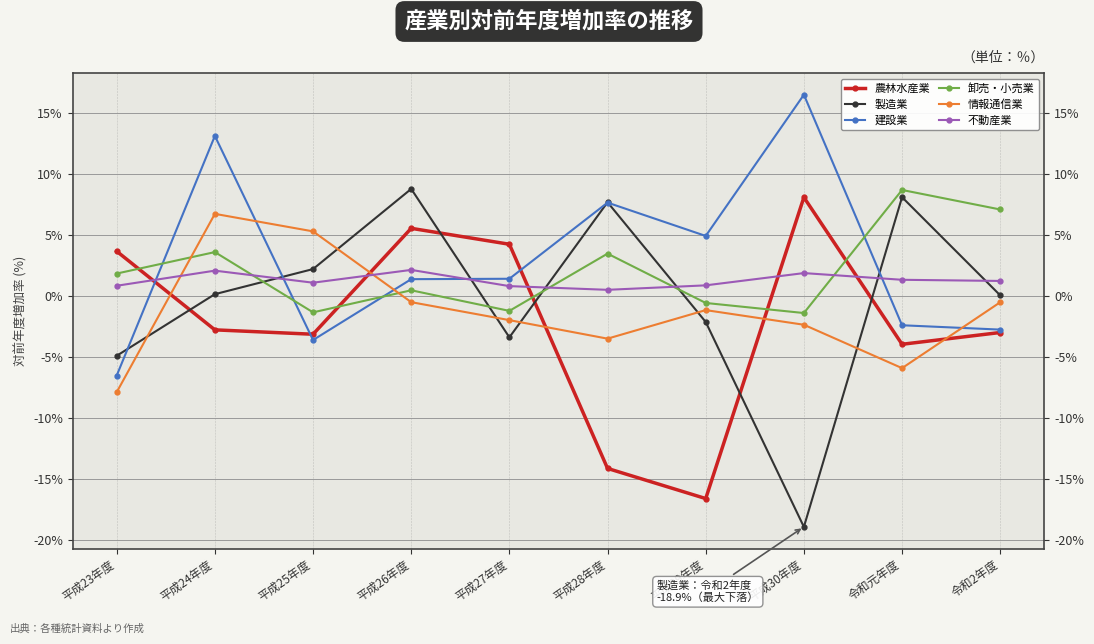

The 農林水産業 series shows 4.3 at 平成27年度. True or false?

True